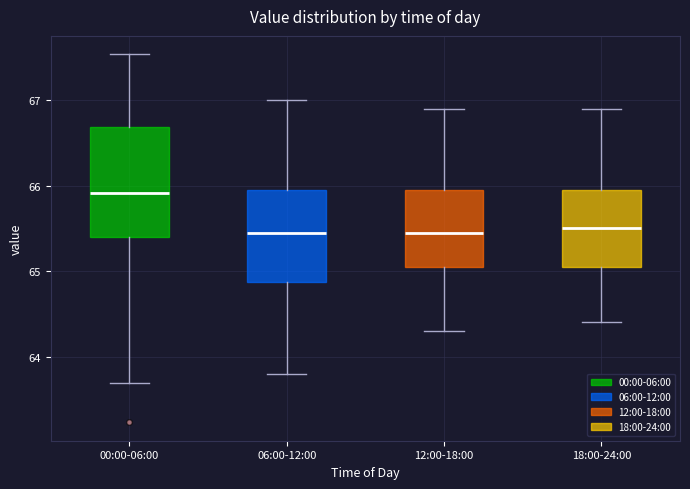

Where does the lower whisker of the box for 12:00-18:00 end on the y-axis? The values are not printed on the chart, so give them approximately, as read against the axis.

64.3